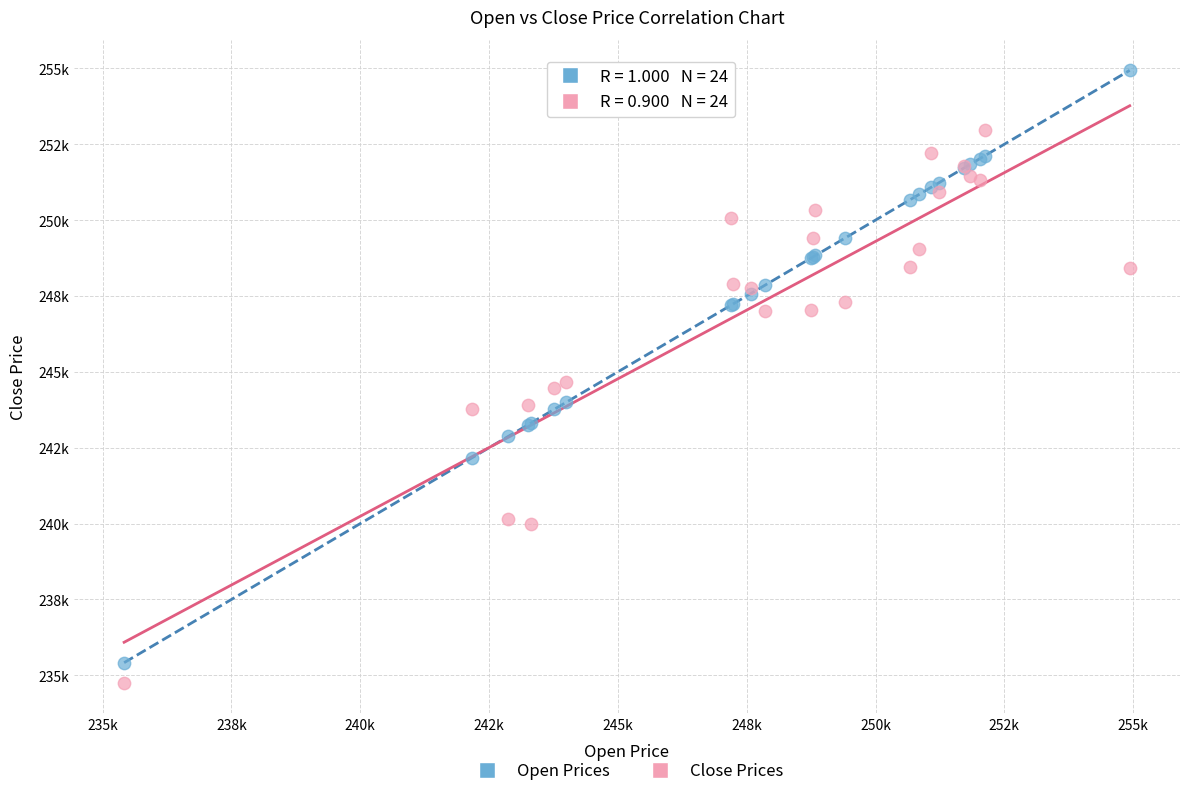

Which series reaches the minimum Y coordinate?

Close Prices